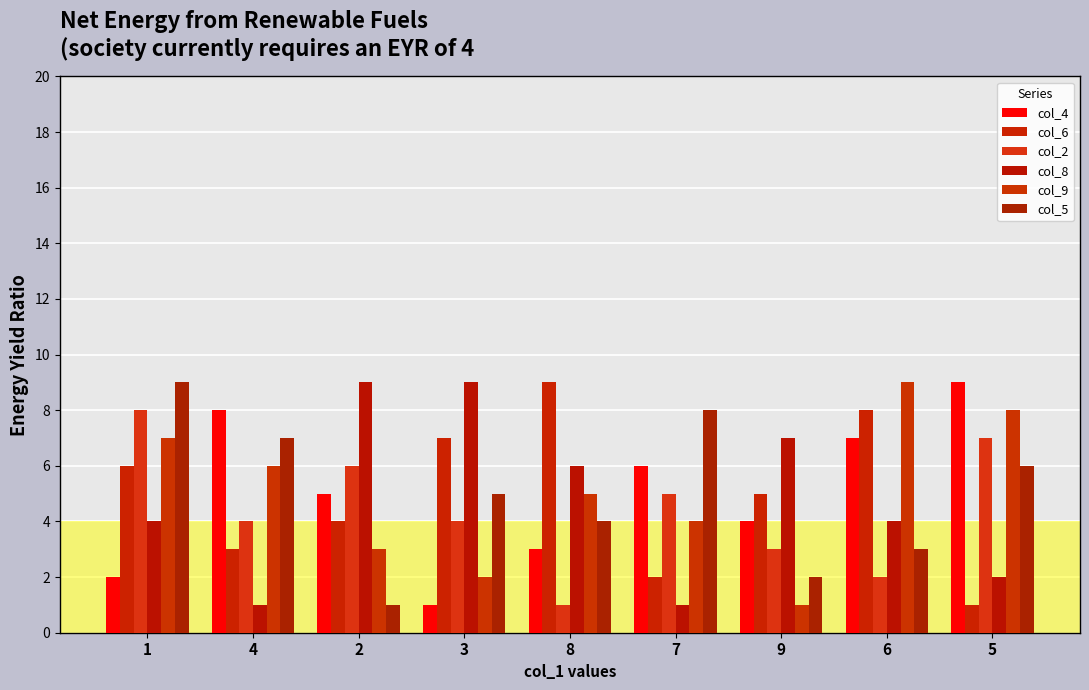

How many bars are there in total?

54